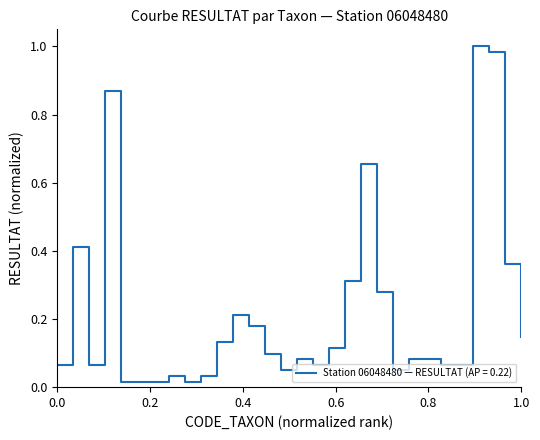

How many lines are shown in the chart?

1